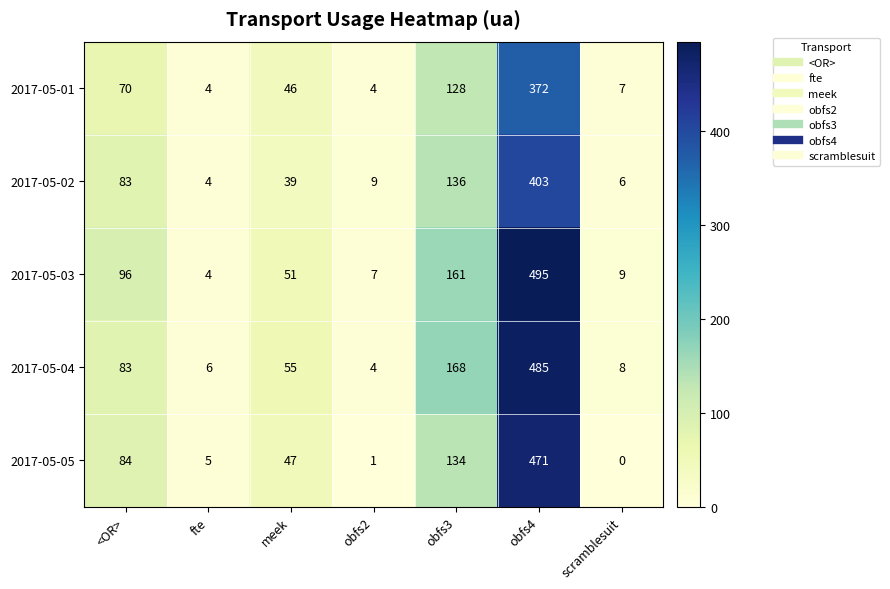

Between <OR> and scramblesuit, which series saw the biggest shift?

2017-05-03